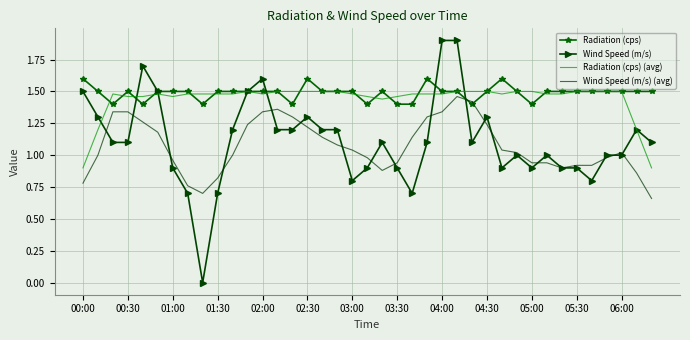

At how many categories does at least one series exceed 1?

39